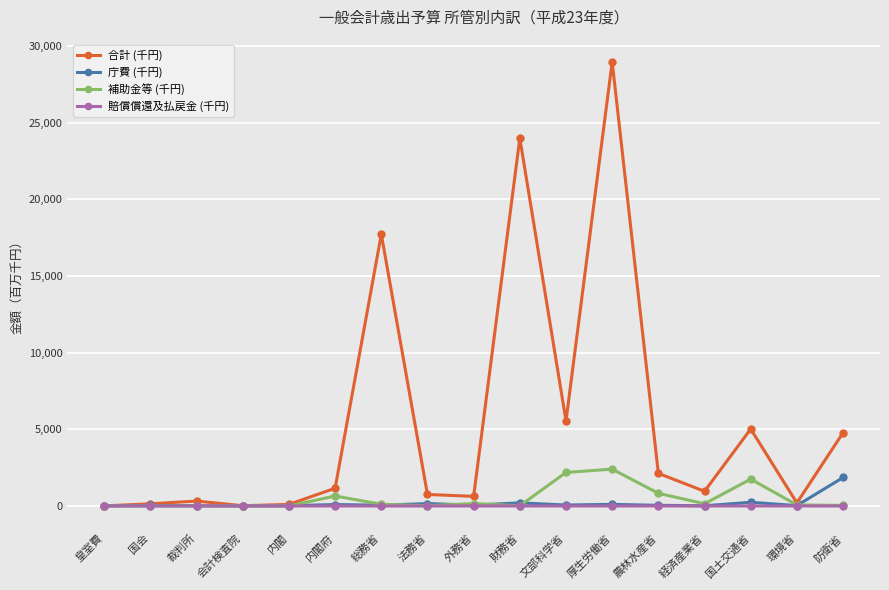

What is the sum of the 合計 (千円) values at 経済産業省 and 会計検査院?

973.8